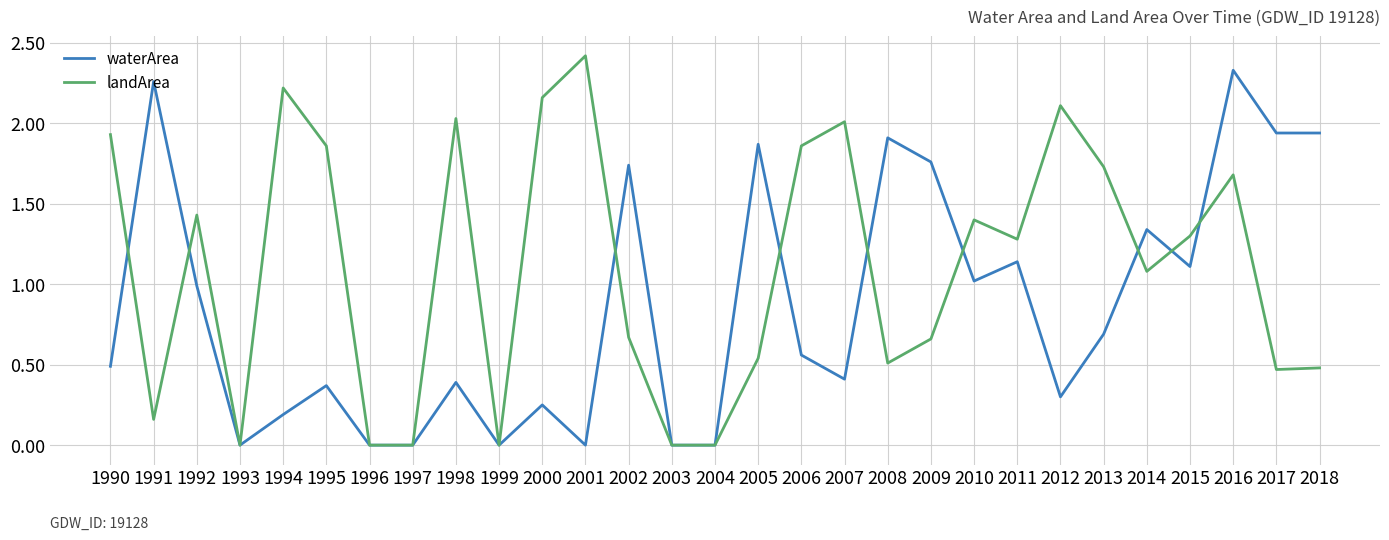

What is the sum of all waterArea values?

25.0